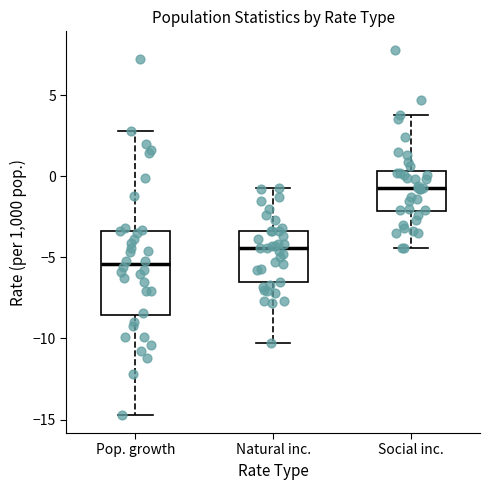

Reading left to right, read every box against the y-axis: the position of its median line, the range the box covers, and the ends of its whiskers. The values are not printed on the chart, so give them approximately, as read against the axis.

Pop. growth: median -5.5, box -8.5 to -3.5, whiskers -14.5 to 3.0
Natural inc.: median -4.5, box -6.5 to -3.5, whiskers -10.5 to -0.5
Social inc.: median -0.5, box -2.0 to 0.5, whiskers -4.5 to 4.0